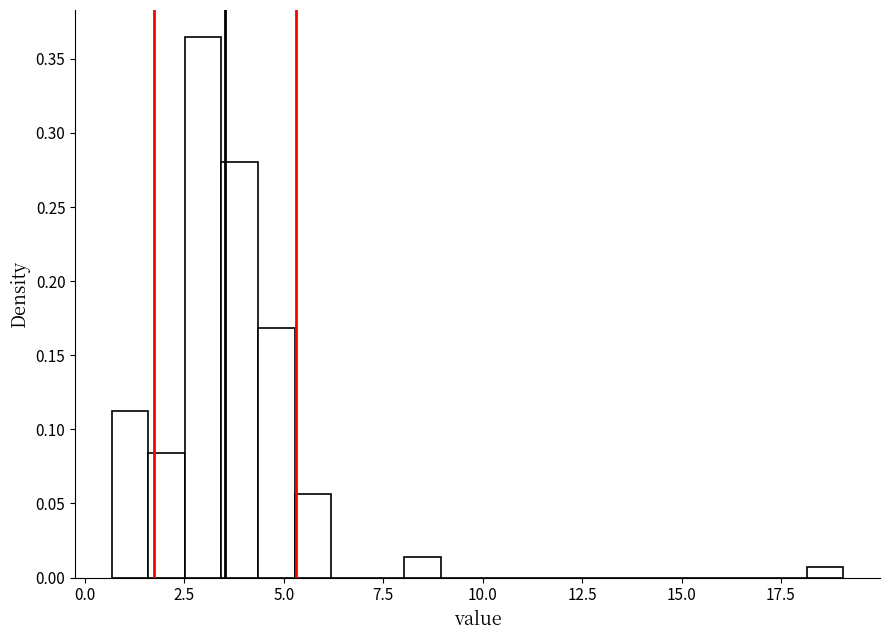

Read against the x-axis, roughly where is the centre of the tallest bar?

3.0